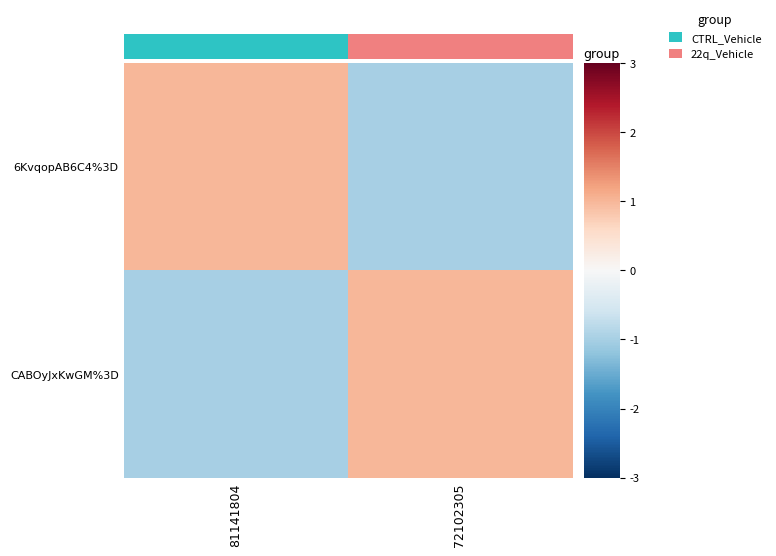

Which has a higher value, 72102305 or 81141804?

81141804